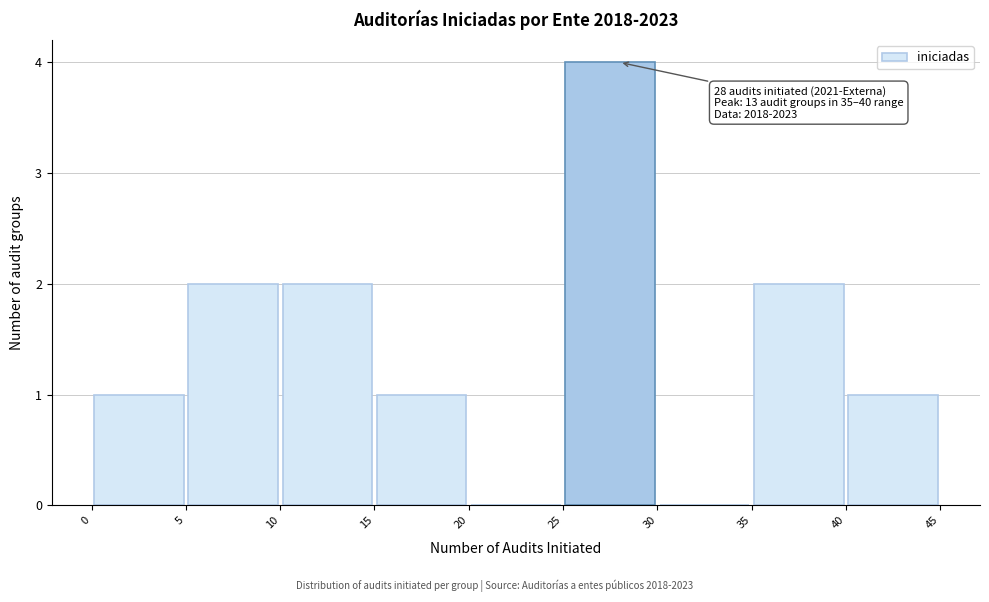

Over which range of the x-axis is the bar tallest?

25 to 30